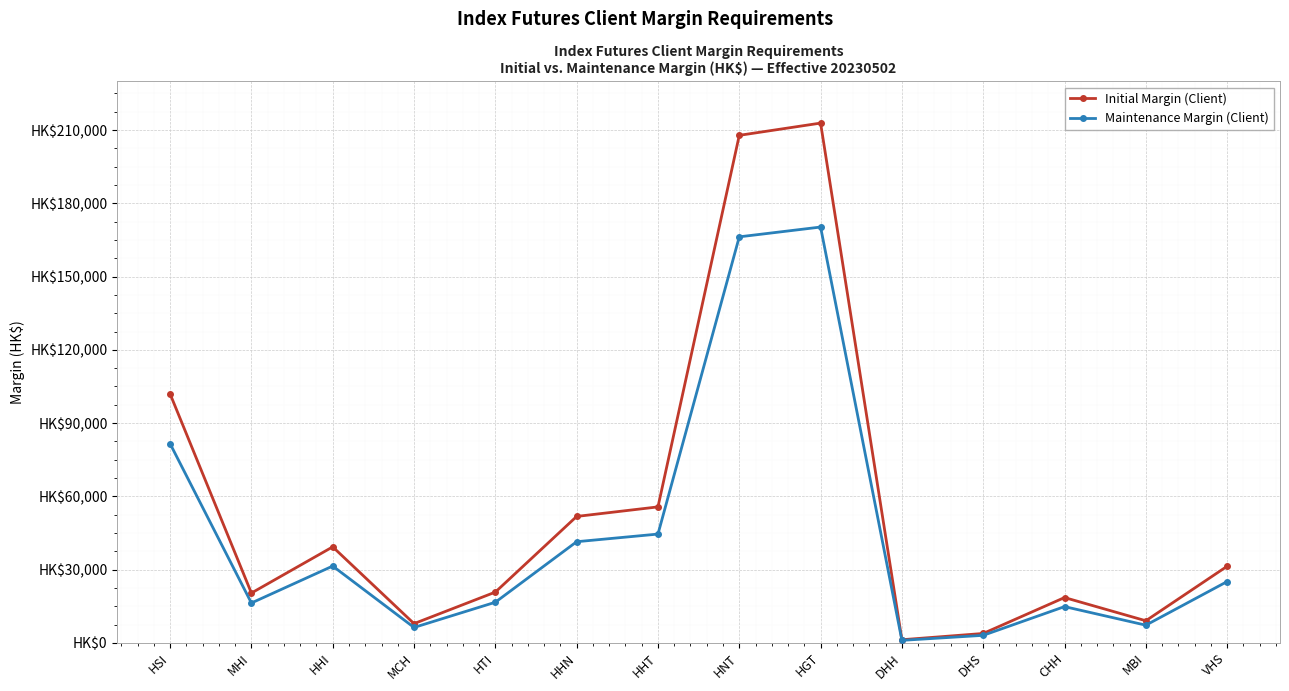

True or false: Initial Margin (Client) has more than 2 interior local peaks.

True